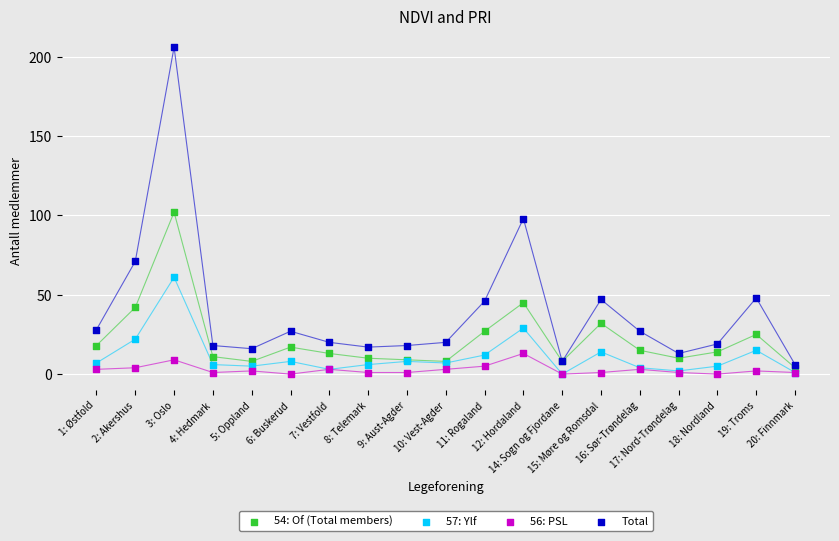

In the Total series, what Y value is closest to 106?

98